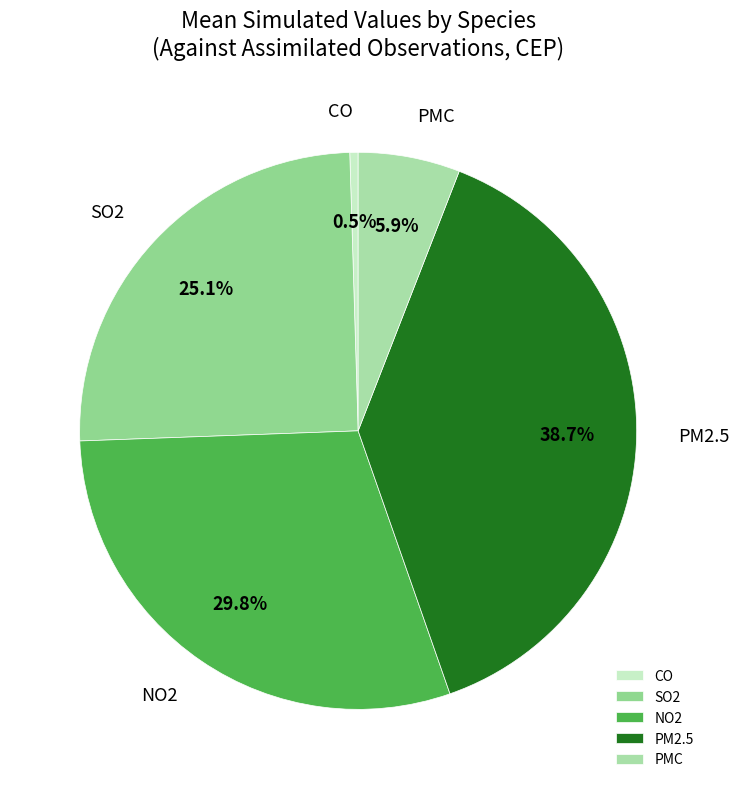

Count the number of slices in the pie.

5